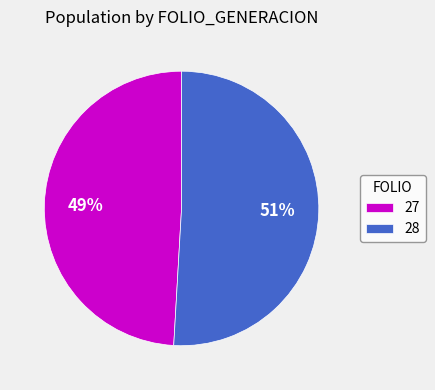

Which slice is the smallest?

27